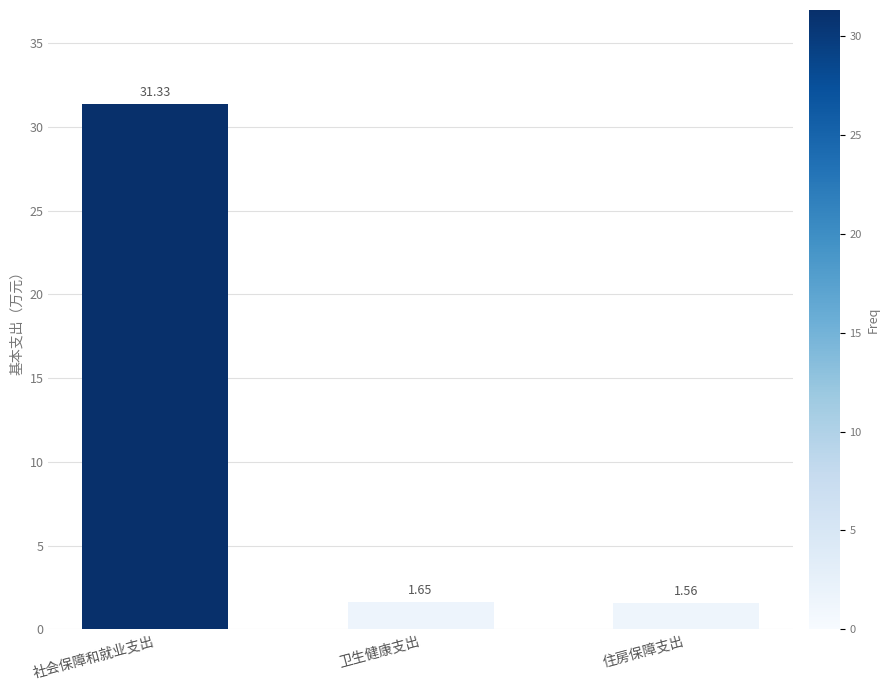

List the labels in order of value, largest first.

社会保障和就业支出, 卫生健康支出, 住房保障支出